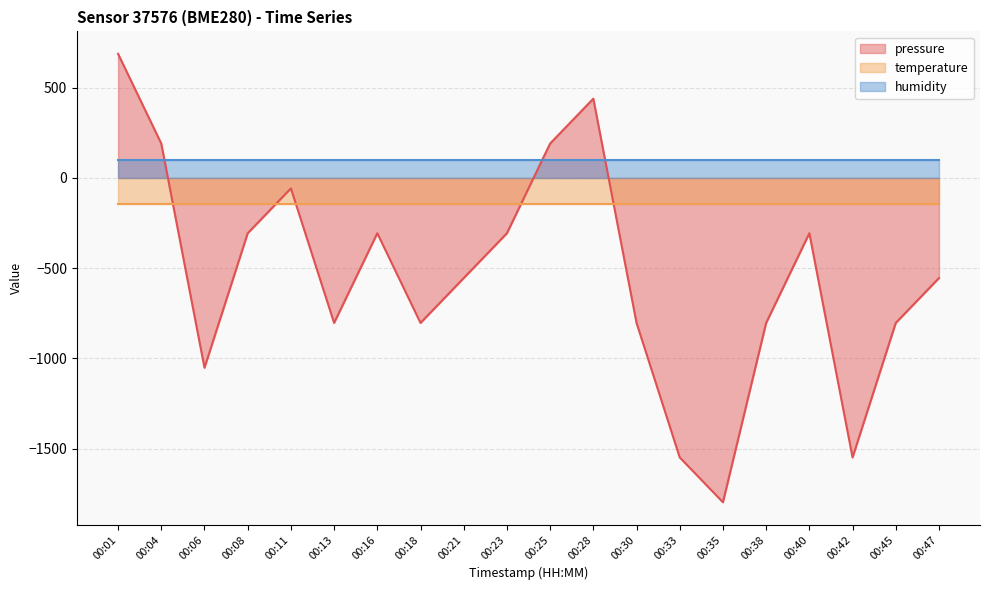

Which series has the widest spread of values?

pressure